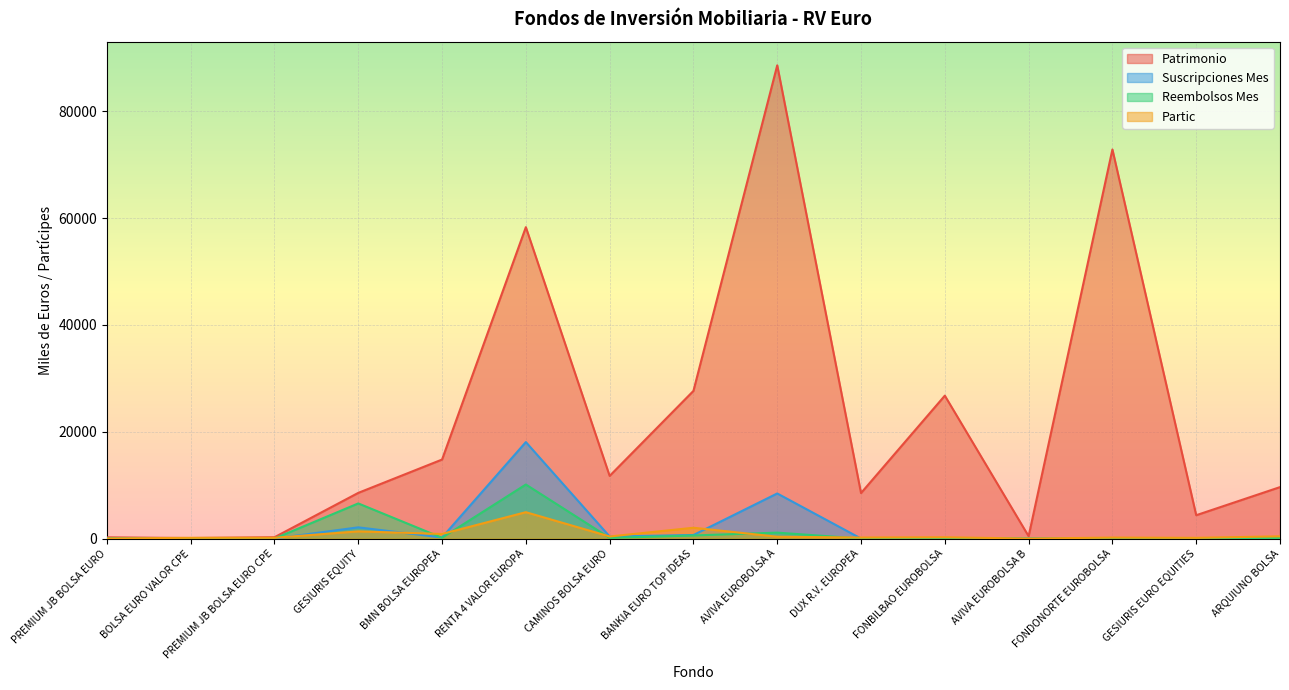

What is the label of the 1st point from the right?

ARQUIUNO BOLSA